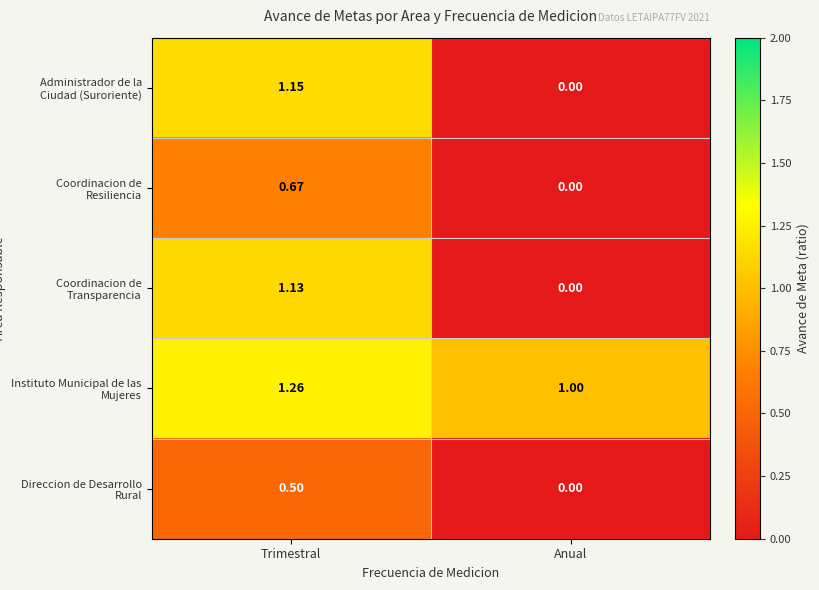

At which category is the sum across all series the highest?

Trimestral